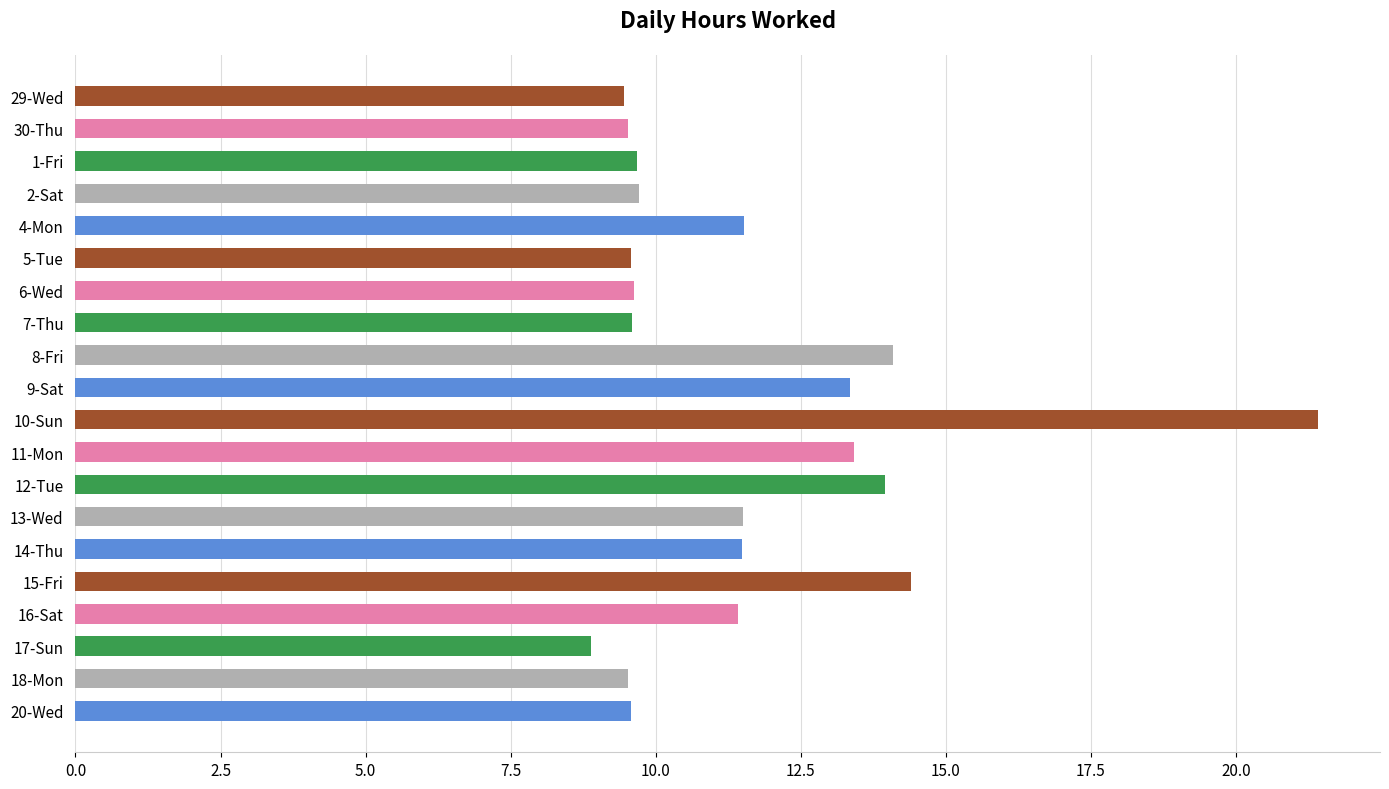

At which label is the value closest to 15?

15-Fri